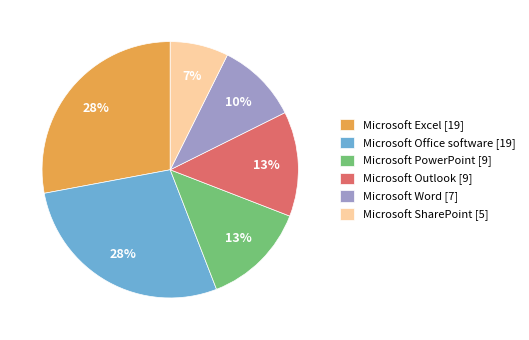

Is there a majority slice in this chart?

No